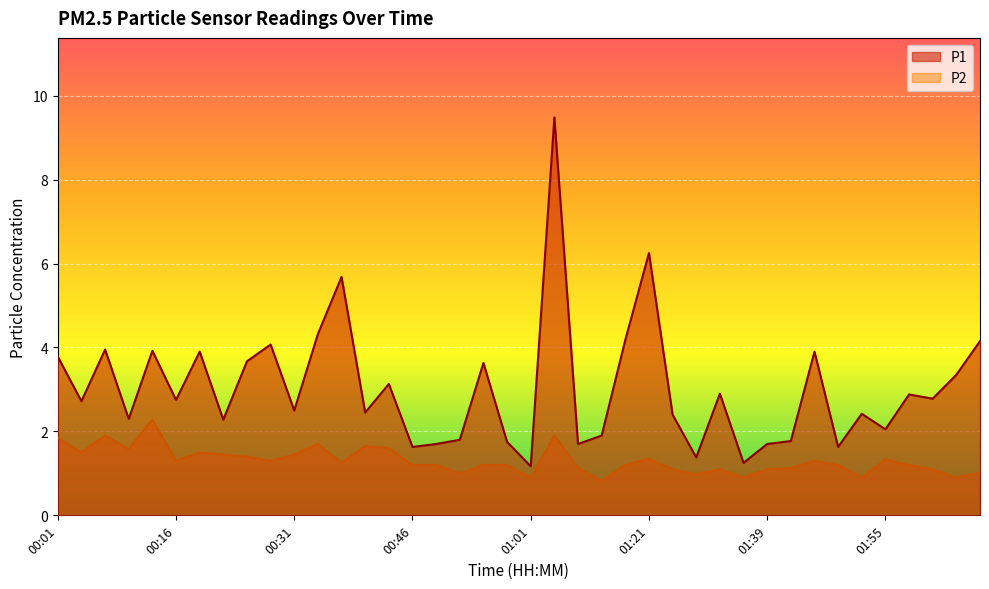

What is the sum of the P1 values at 00:52 and 00:28?

5.9